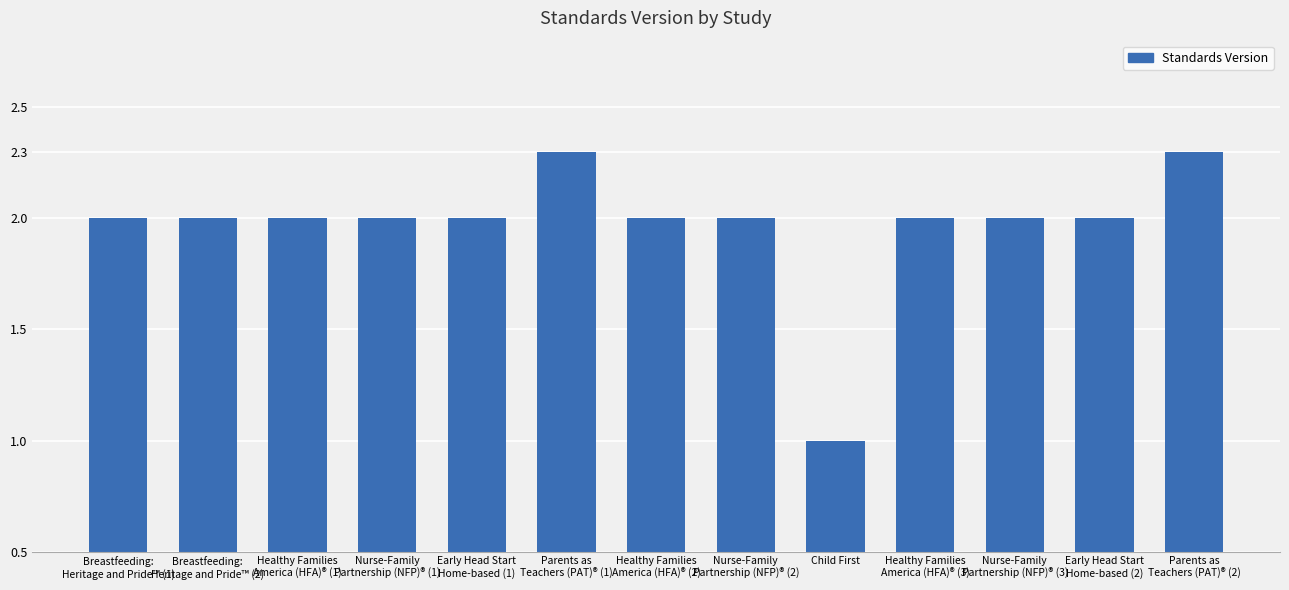

What is the smallest value displayed?

1.0